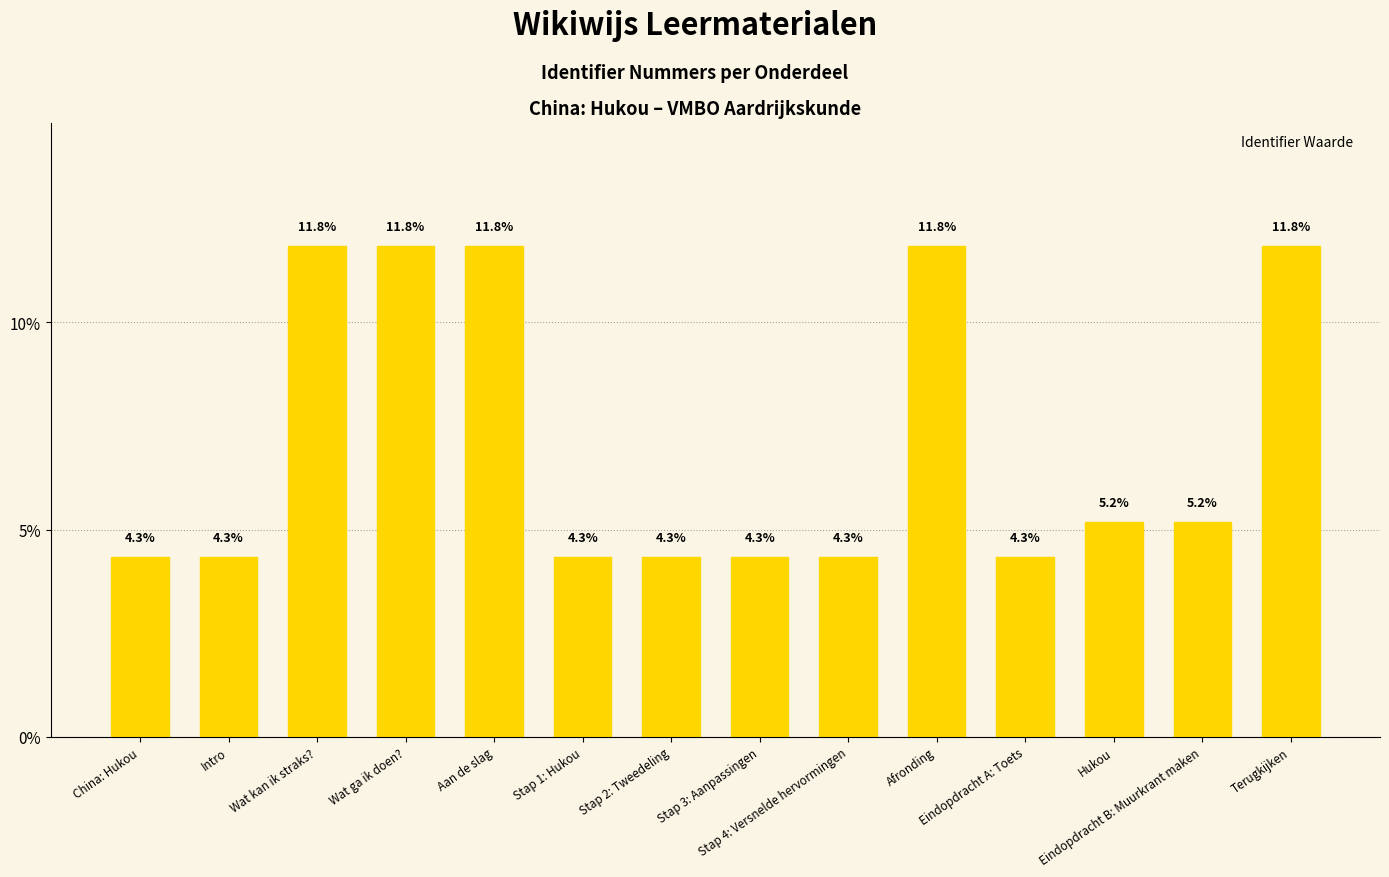

Where does the data first go above 5?

Wat kan ik straks?